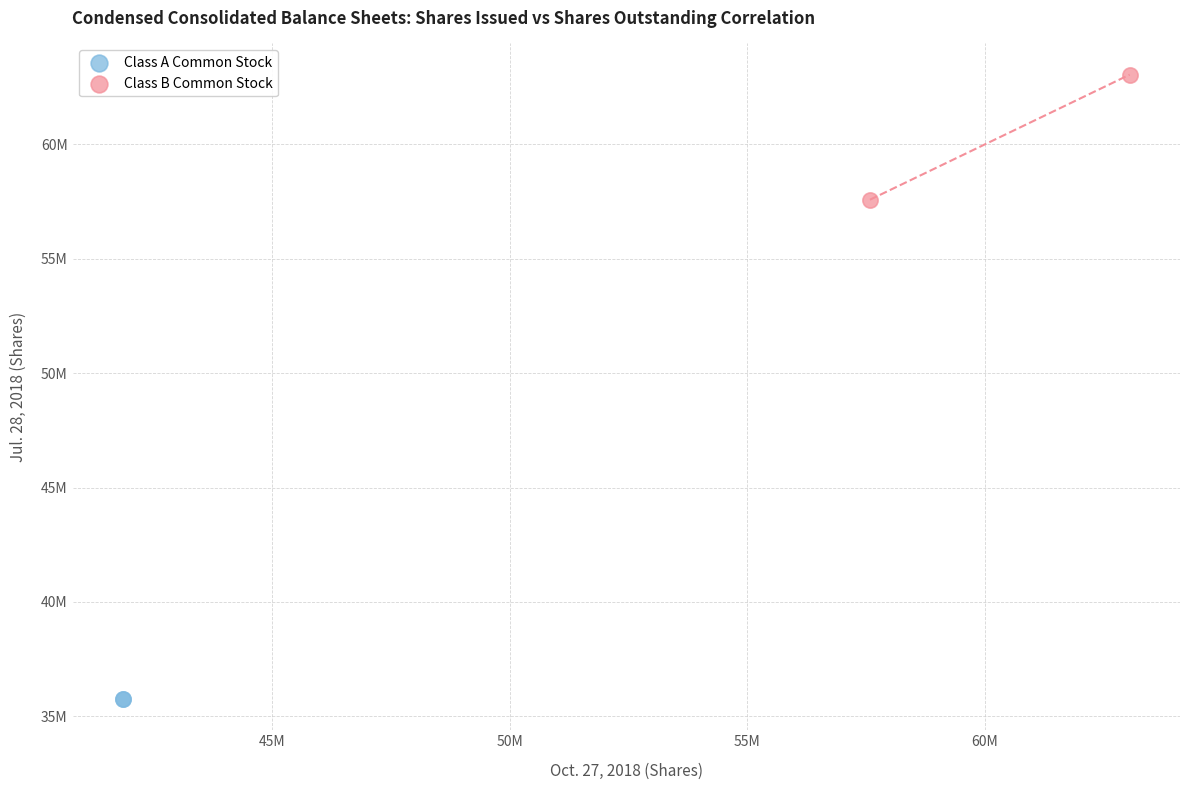

What are all the series names shown in the legend?

Class A Common Stock, Class B Common Stock